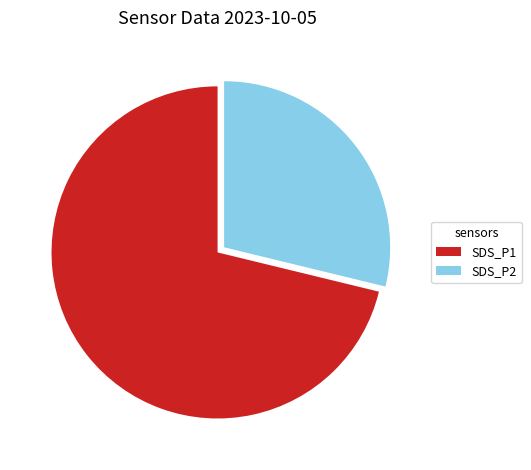

What is the ratio of the value at SDS_P1 to the value at SDS_P2?

2.5